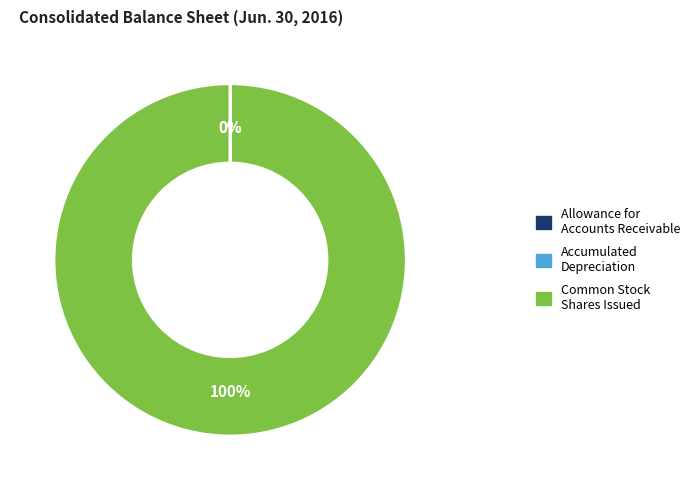

To the nearest percent, what is the average slice percentage?

33%